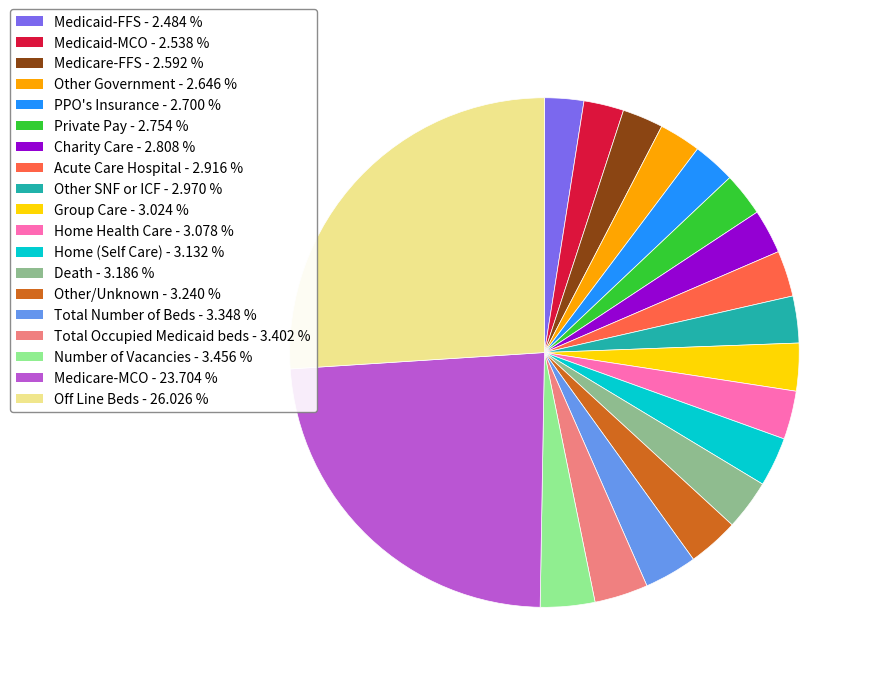

Does Total Occupied Medicaid beds - 3.402 % account for over 50% of the chart?

No